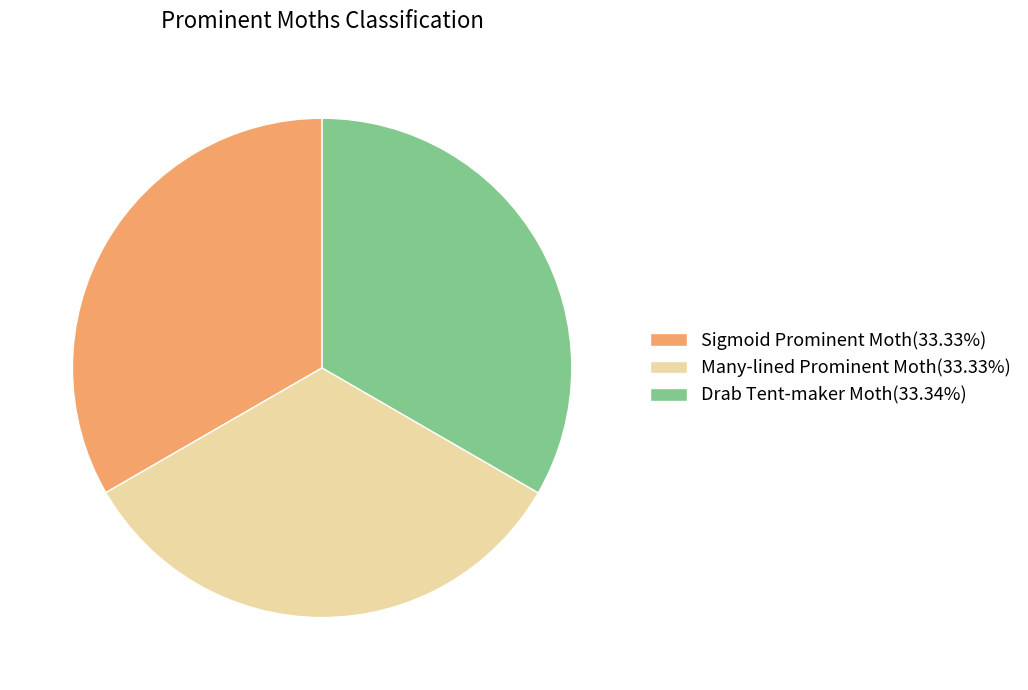

Is there any slice that represents more than half of the pie?

No